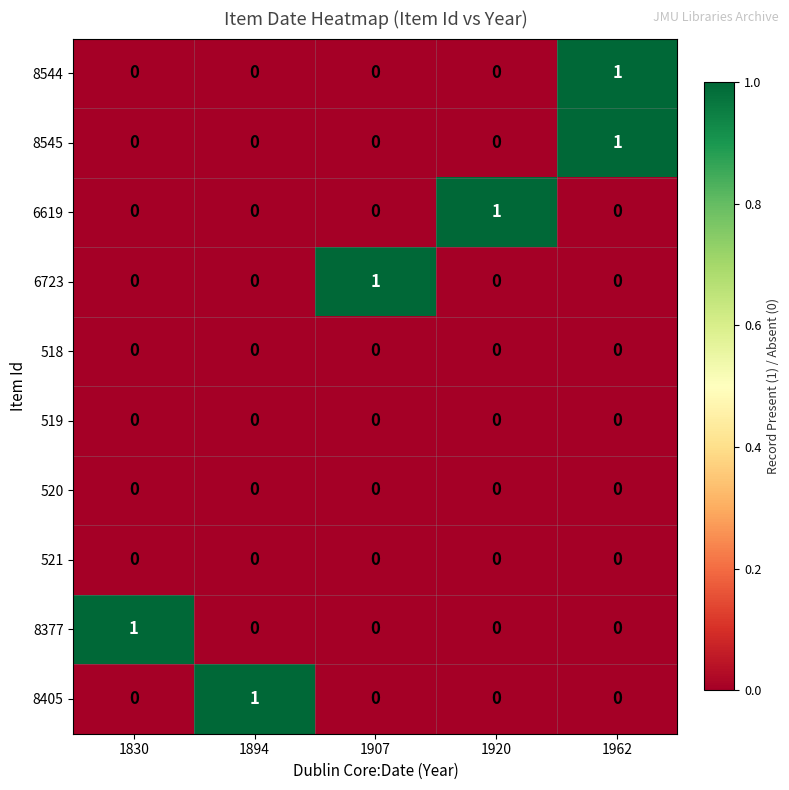

At which category is the sum across all series the highest?

1962